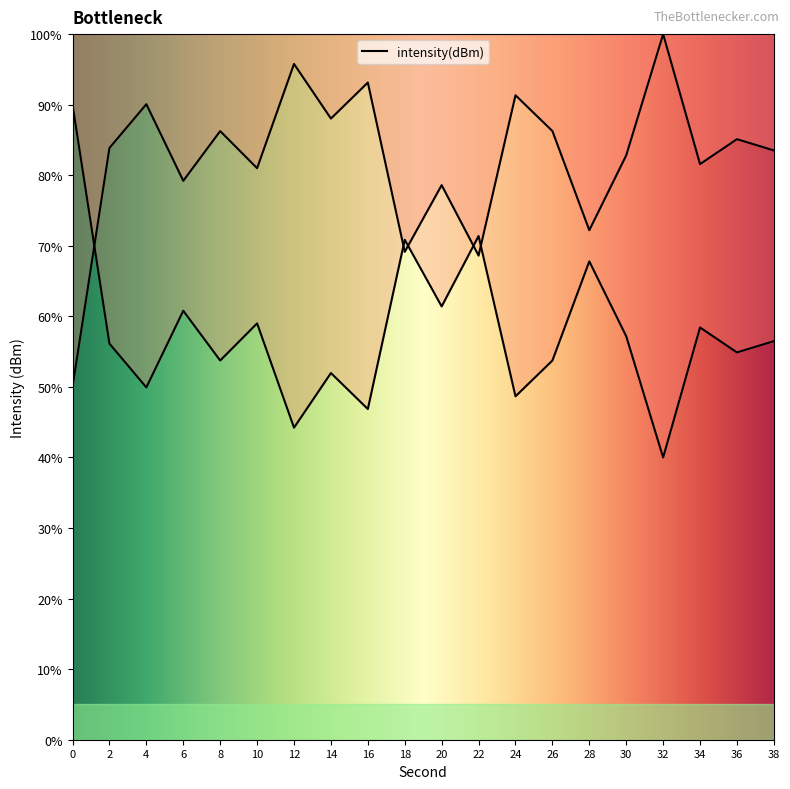

True or false: the data shows 55.8 at 36.

False